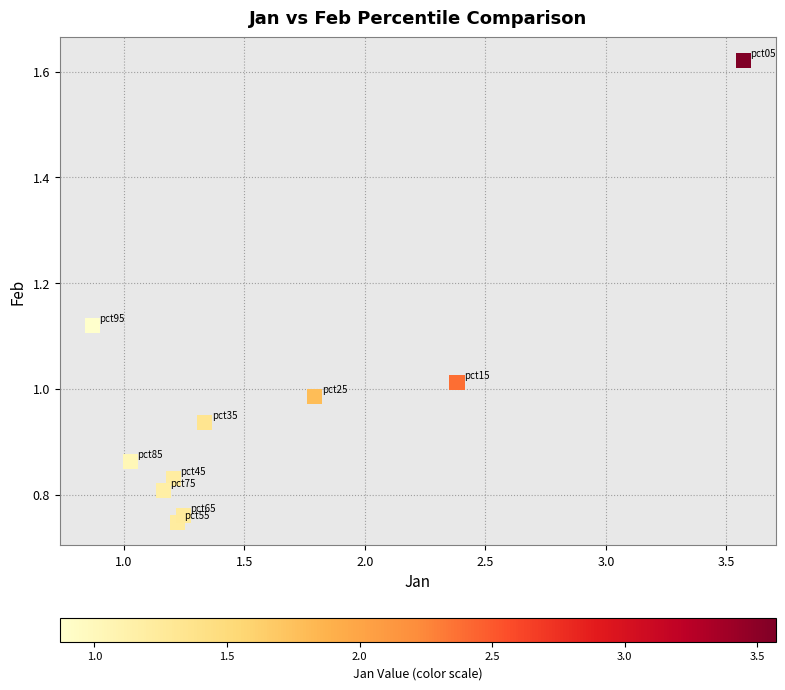

What is the range of X values (max minus min)?

2.7